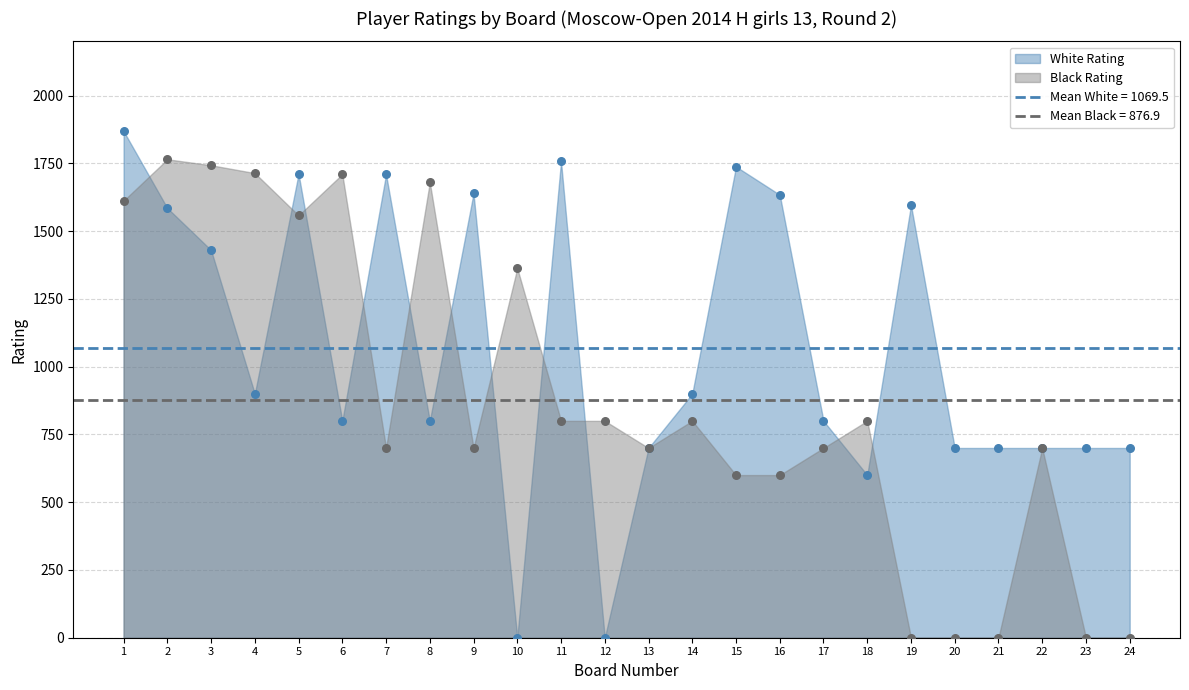

Which series reaches the maximum Y coordinate?

White Rating